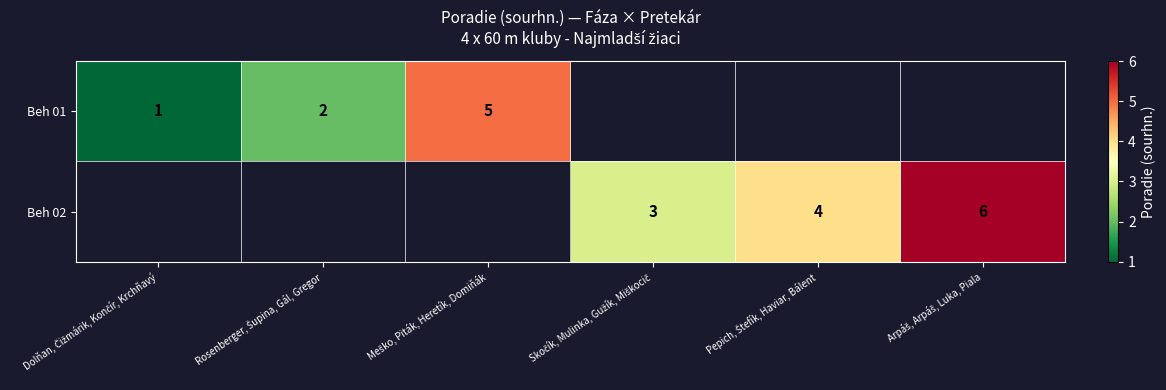

At which label does Beh 02 first exceed 3?

Pepich, Štefík, Haviar, Bálent